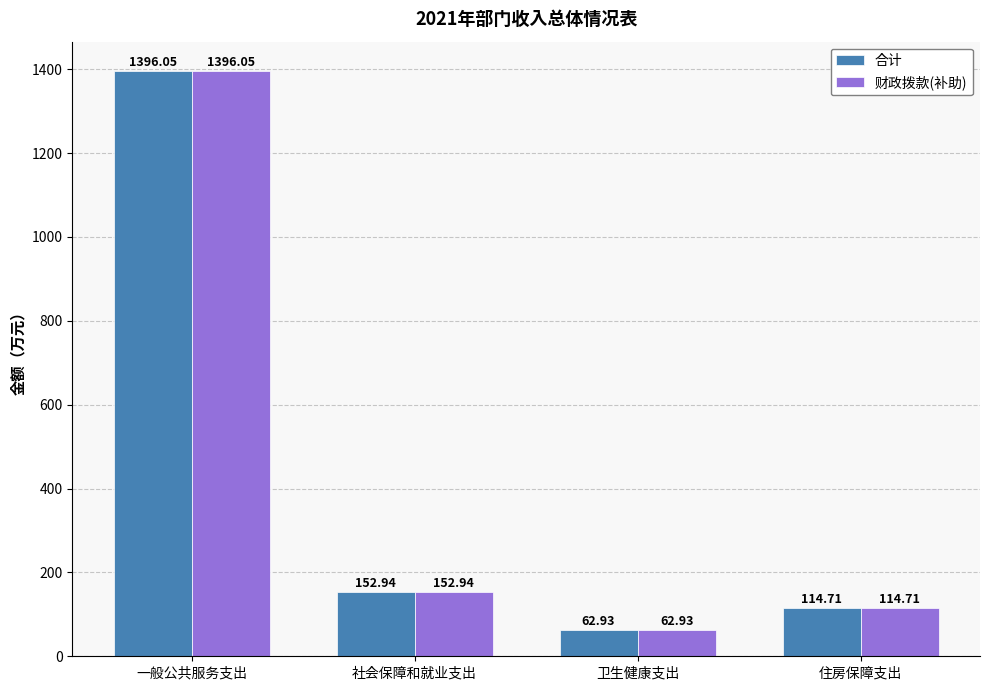

True or false: 财政拨款(补助) has a value of 152.9 at 社会保障和就业支出.

True